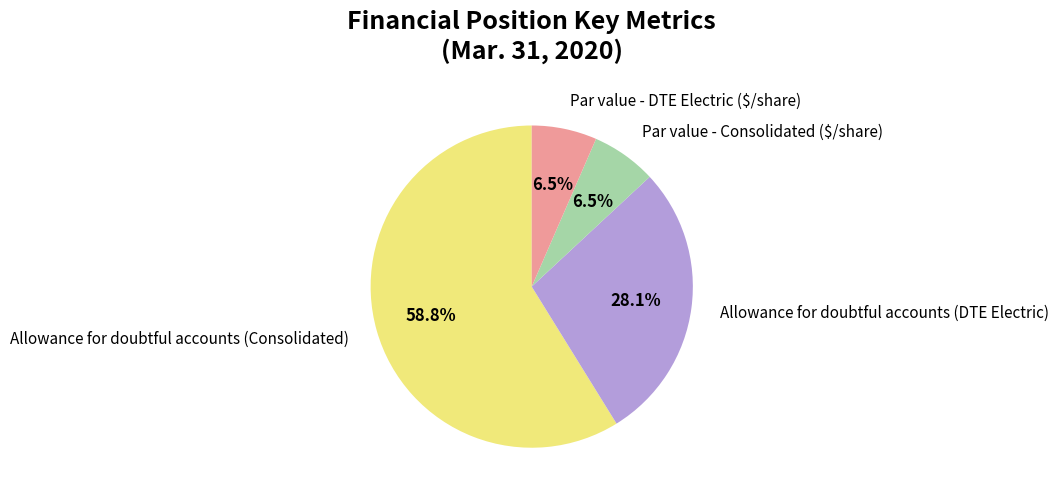

The Par value - DTE Electric ($/share) slice represents 1% of the pie. True or false?

False